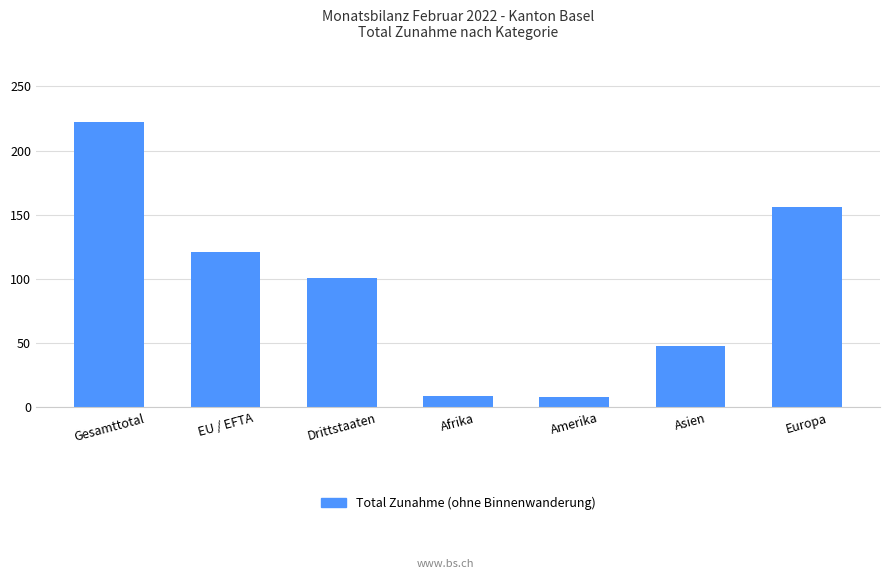

Is it true that the value at EU / EFTA is 121?

True